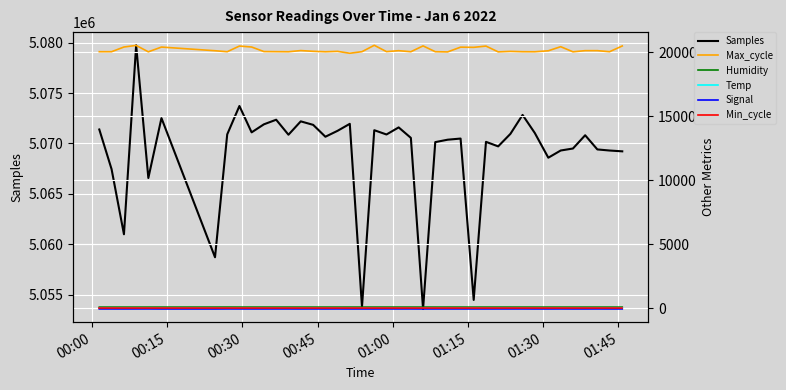

True or false: Max_cycle and Samples intersect in this chart.

False